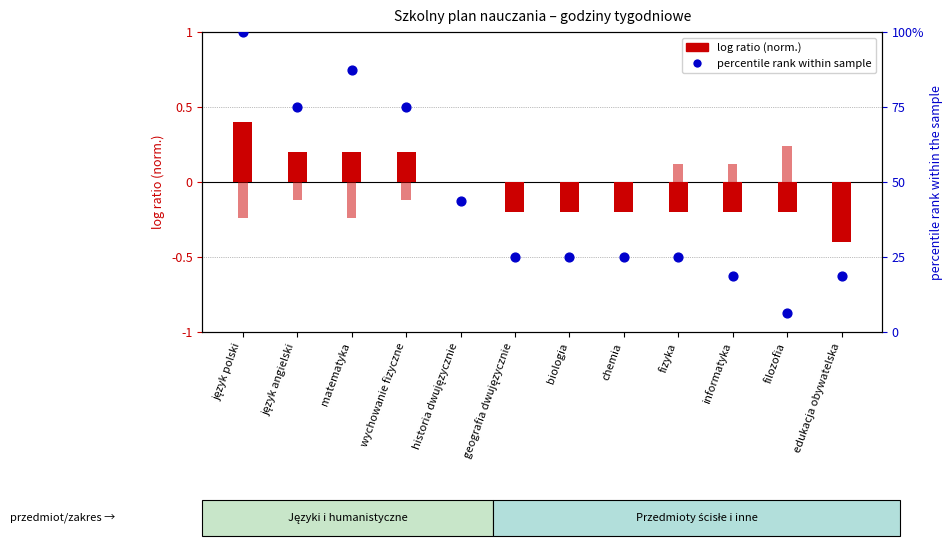

Is the value of percentile rank within sample at matematyka greater than the value of Klasa 2 (norm.) at historia dwujęzycznie?

Yes